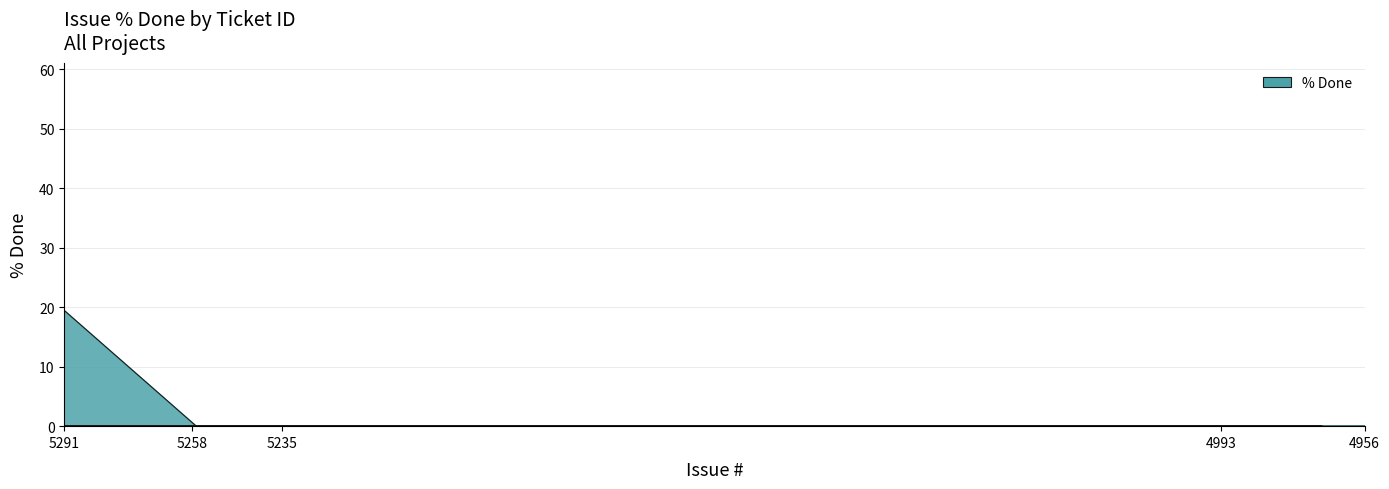

Which has a higher value, 5327 or 5301?

5327